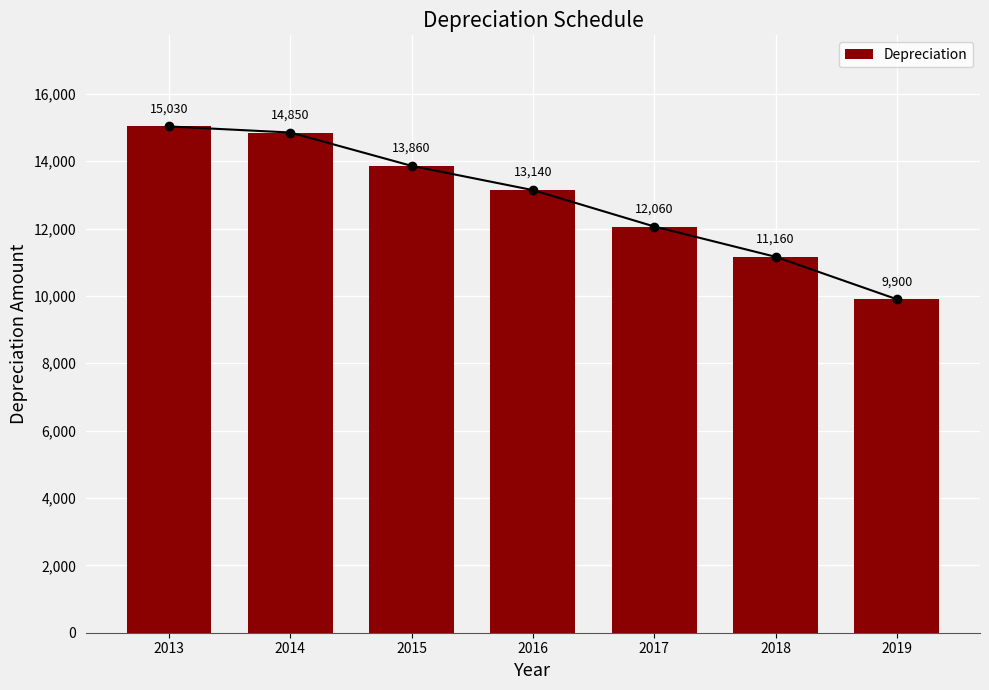

At which category does the chart reach its minimum across all series?

2019